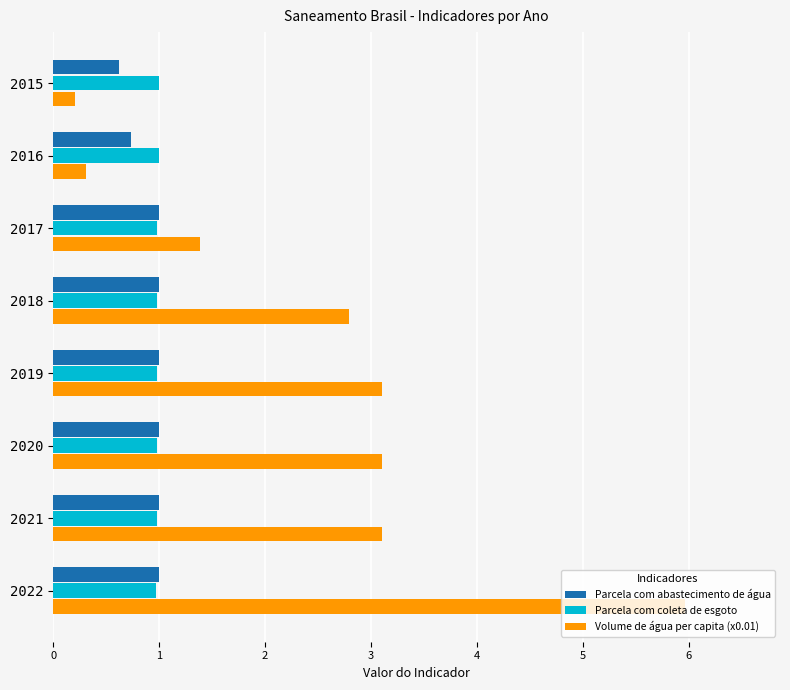

How many distinct data groups are displayed?

3